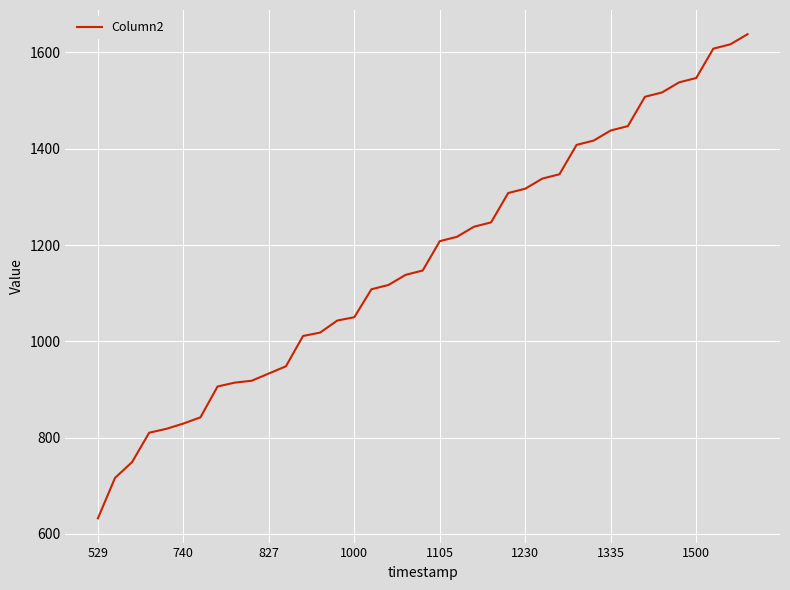

What is the smallest value displayed?

632